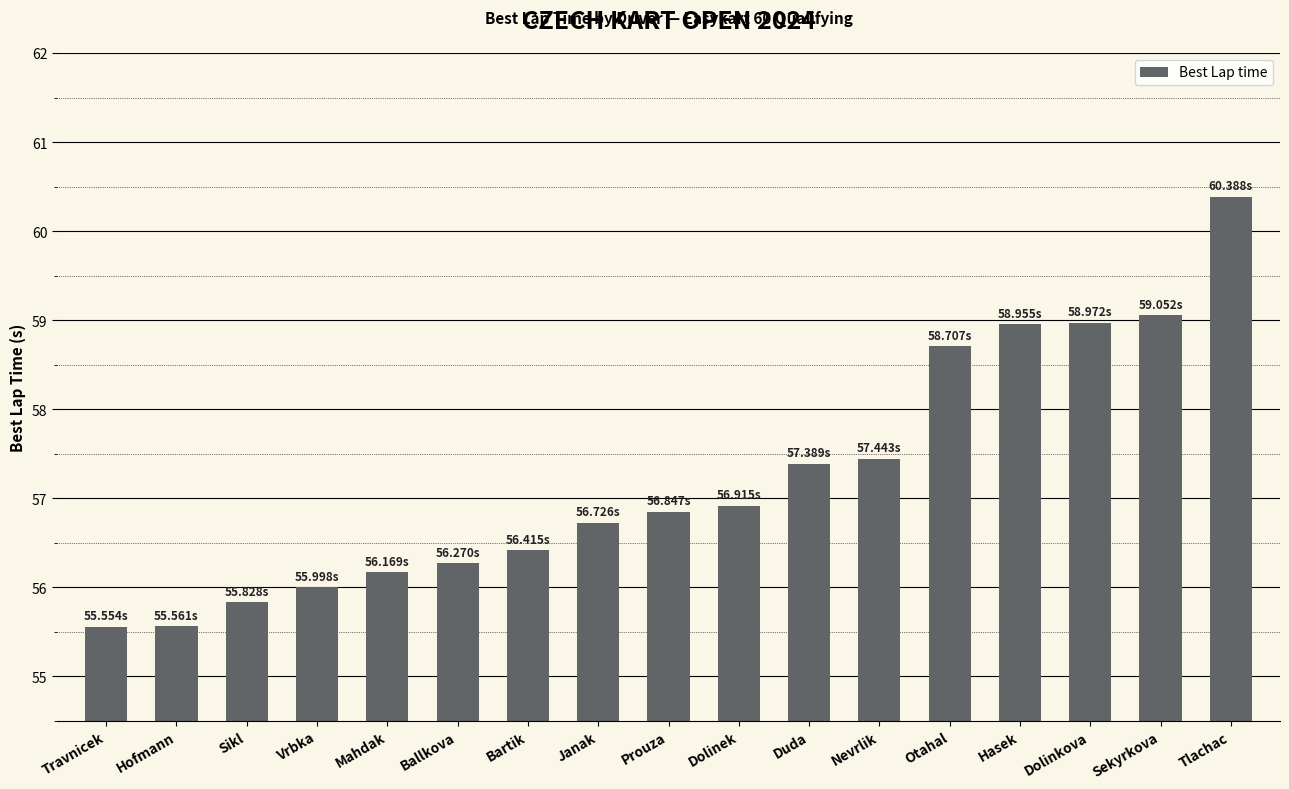

The chart shows a value of 59.1 at Sekyrkova. True or false?

True